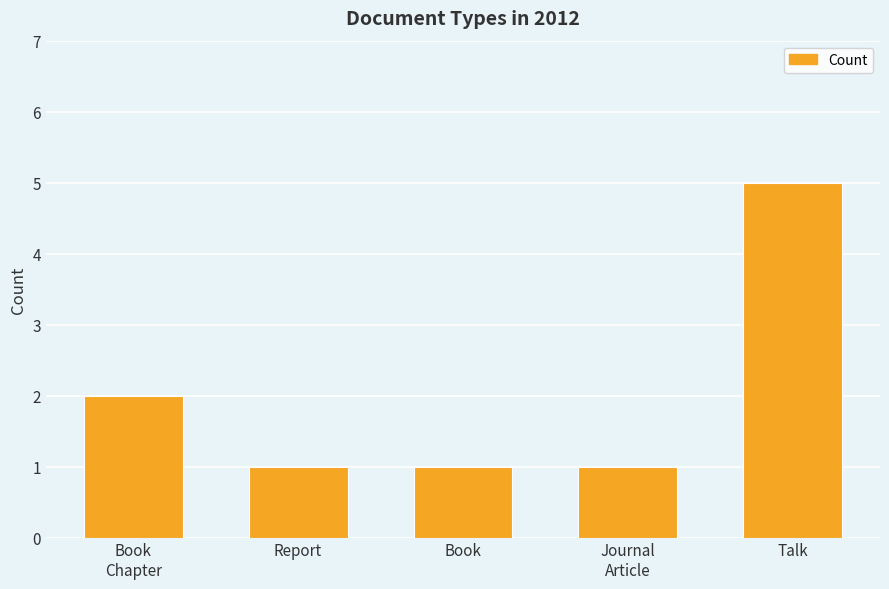

Approximately how many times larger is the value at Report compared to Book
Chapter?

0.5